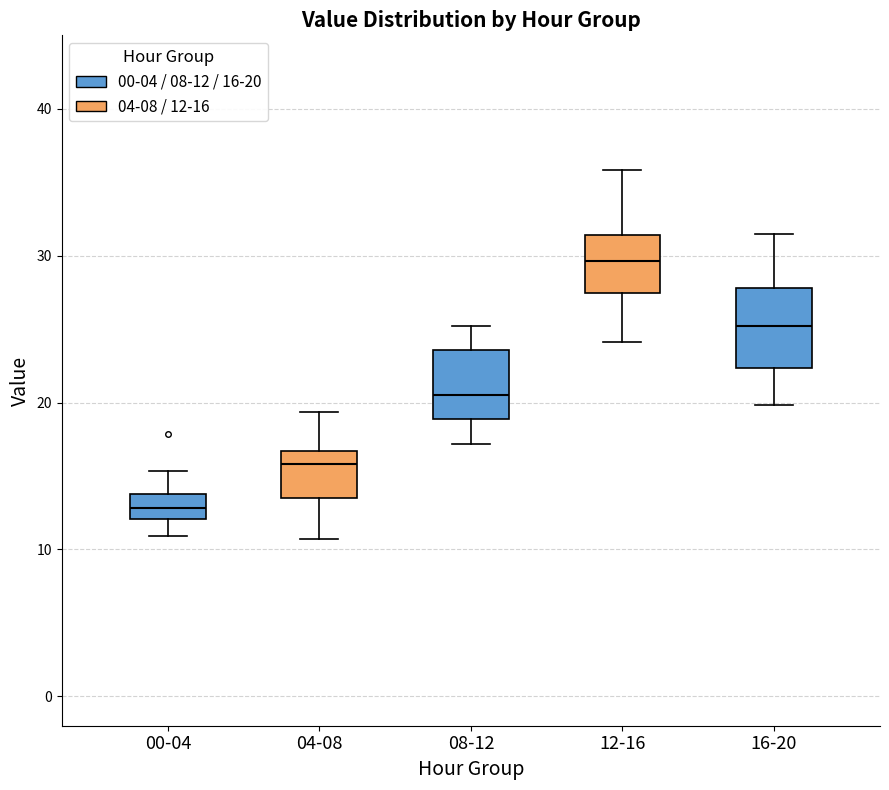

Reading left to right, transcribe this box plot: for each box, give where its median line is, the range the box spans, and where its two whiskers end, as read against the y-axis. The values are not printed on the chart, so give them approximately, as read against the axis.

00-04: median 13, box 12 to 14, whiskers 11 to 15
04-08: median 16, box 14 to 17, whiskers 11 to 19
08-12: median 21, box 19 to 24, whiskers 17 to 25
12-16: median 30, box 27 to 31, whiskers 24 to 36
16-20: median 25, box 22 to 28, whiskers 20 to 32